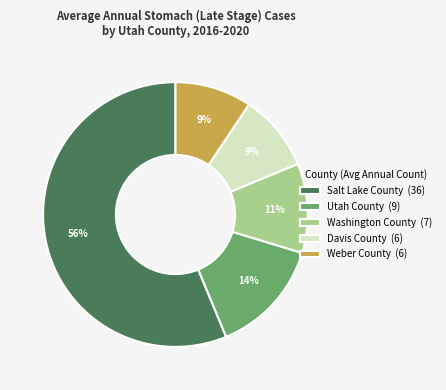

Is it true that Salt Lake County is 67% of the pie?

False